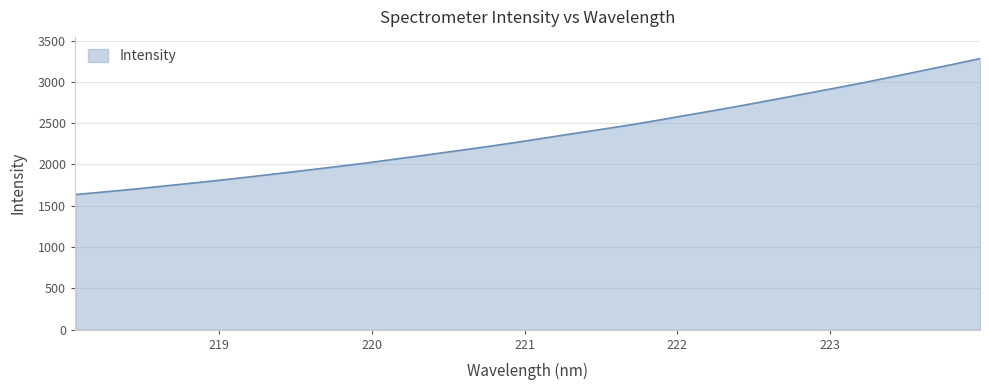

What is the difference between the maximum and minimum values?

1646.6